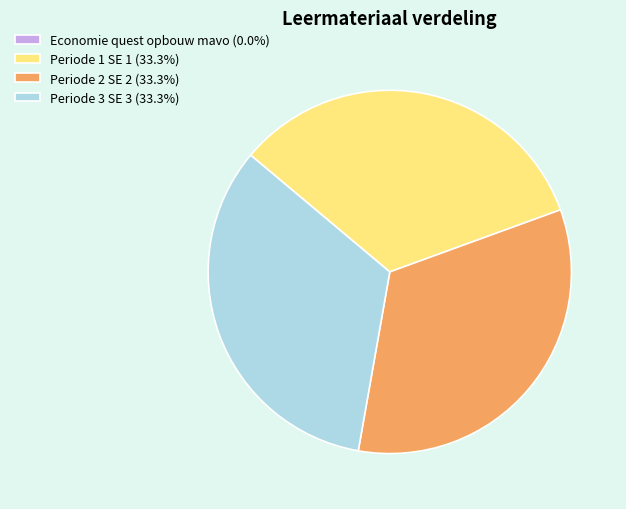

Combined, do Periode 1 SE 1 (33.3%) and Periode 2 SE 2 (33.3%) account for over 50%?

Yes